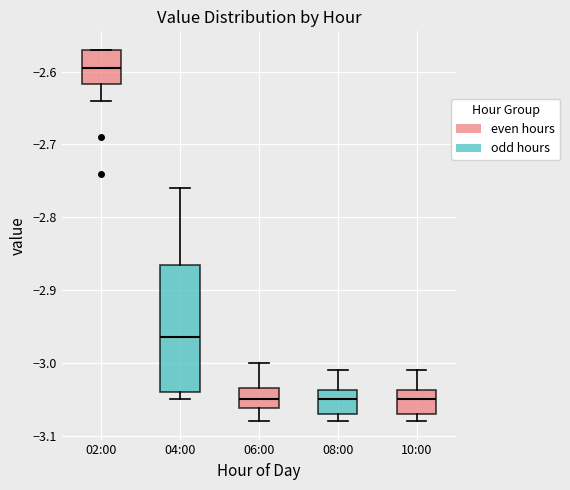

Where does the median line of the box for 02:00 sit on the y-axis? The values are not printed on the chart, so give them approximately, as read against the axis.

-2.59